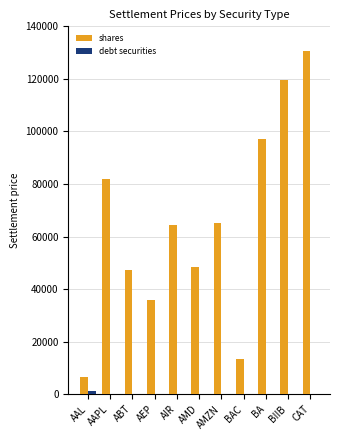

Is it true that shares equals 22440.4 at BAC?

False